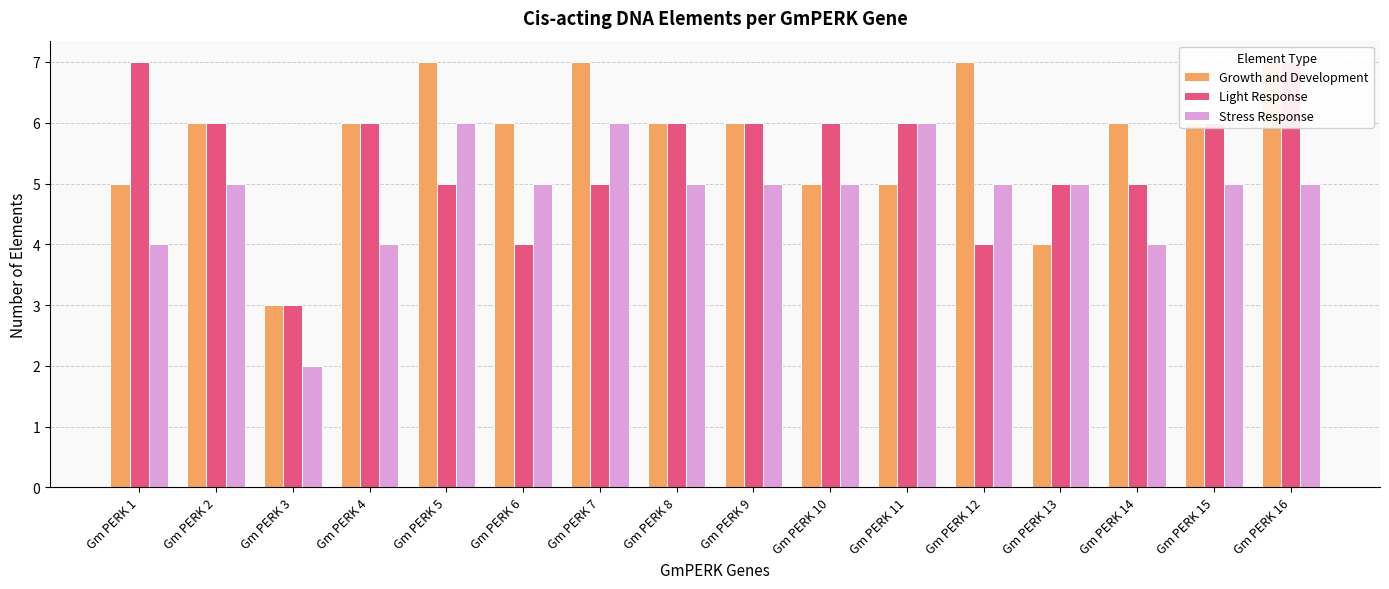

How many categories are shown in the chart?

16